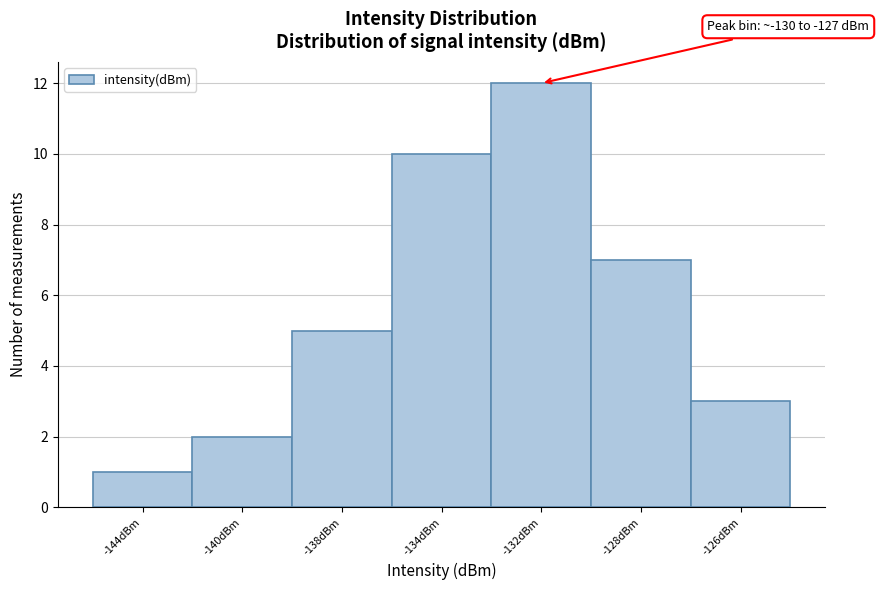

Reading left to right, extract all data points from this chart.

-144dBm=1	-140dBm=2	-138dBm=5	-134dBm=10	-132dBm=12	-128dBm=7	-126dBm=3